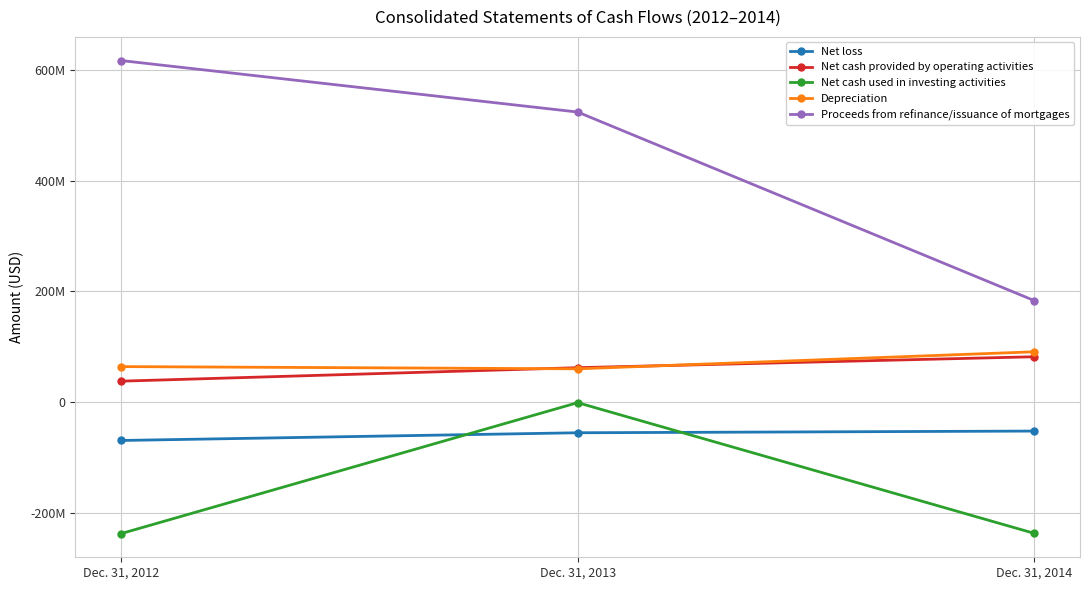

What are all the series names shown in the legend?

Net loss, Net cash provided by operating activities, Net cash used in investing activities, Depreciation, Proceeds from refinance/issuance of mortgages